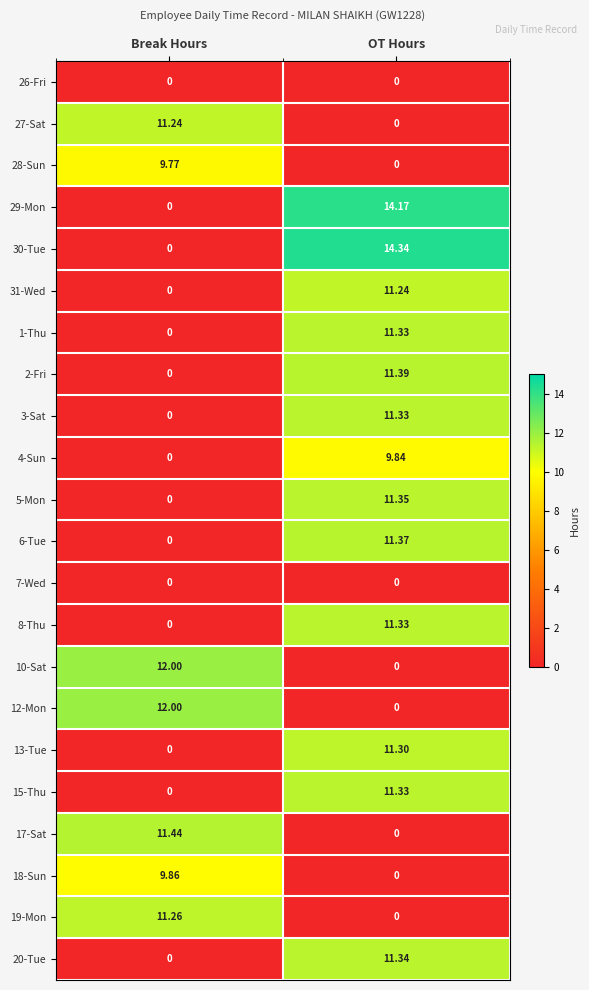

Which series has the largest total across all categories?

30-Tue